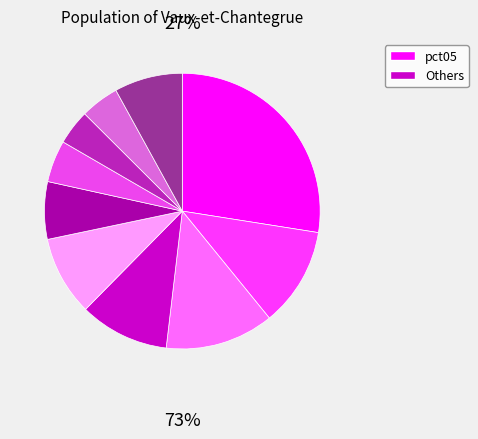

To the nearest percent, what is the average slice percentage?

10%